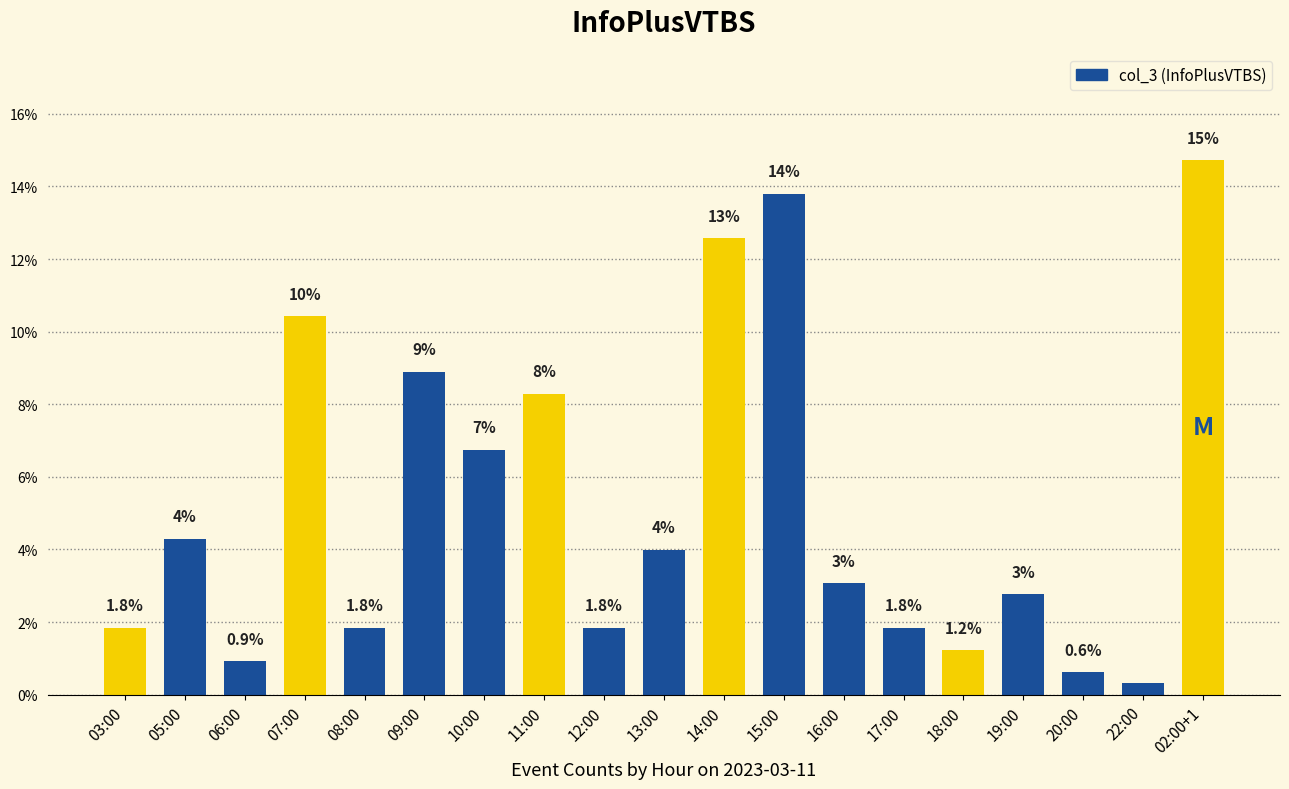

What is the difference between the second highest and minimum values?

13.5